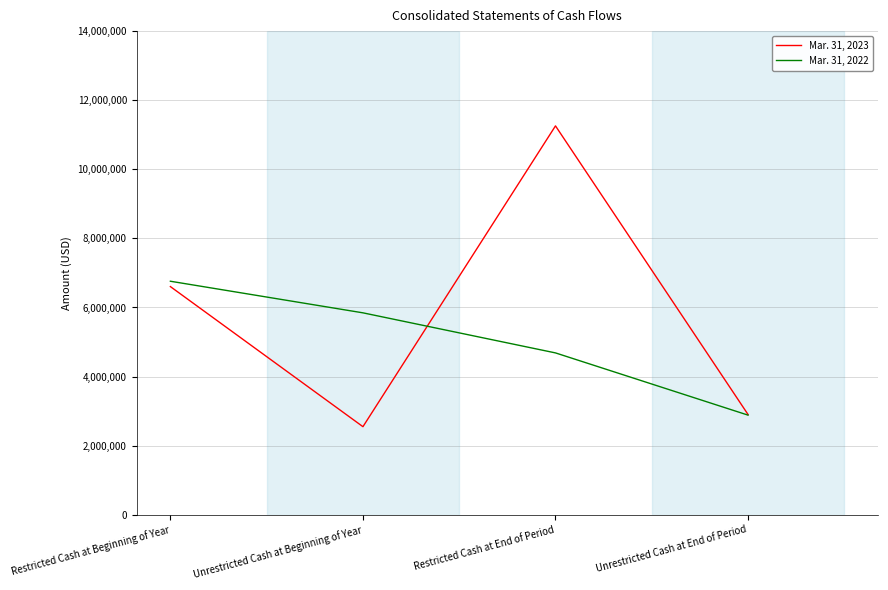

What is the lowest value of the Mar. 31, 2023 series?

2550021